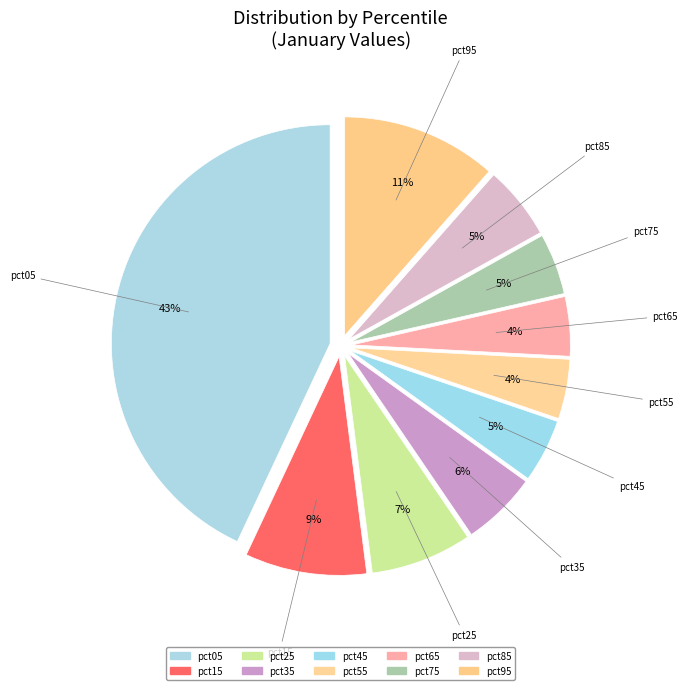

Count the number of slices in the pie.

10